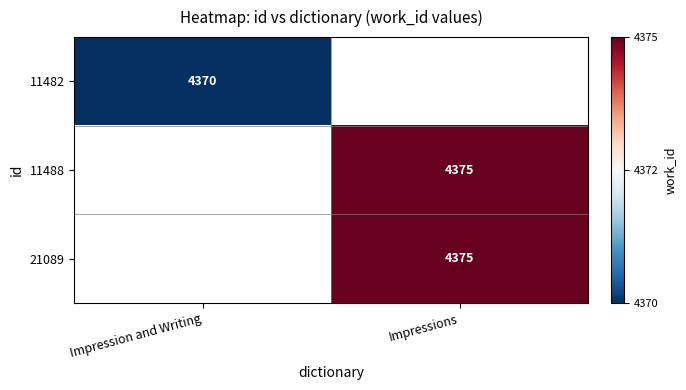

The 11482 series shows 5860 at Impression and Writing. True or false?

False